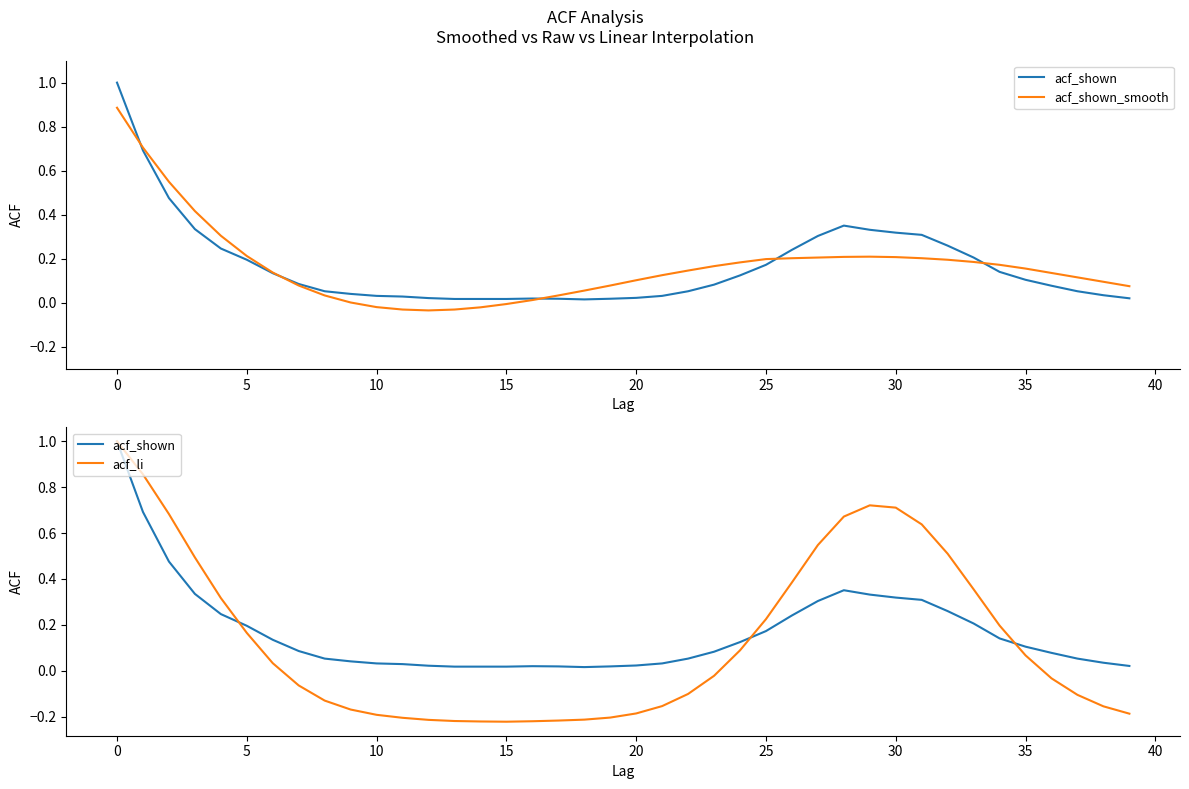

How many interior local valleys does the acf_li series have?

1